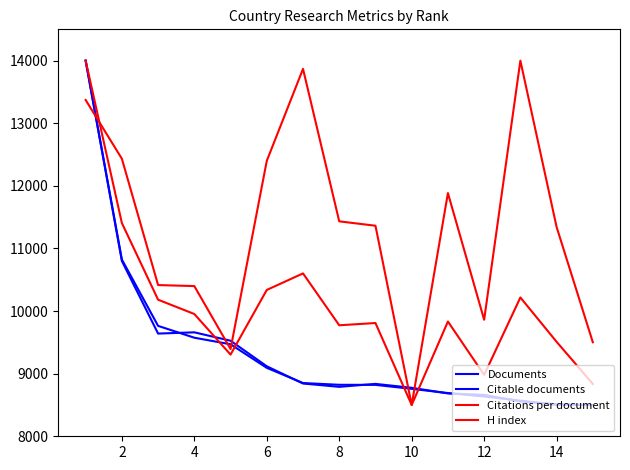

What is the average value of the Documents series?

9391.4